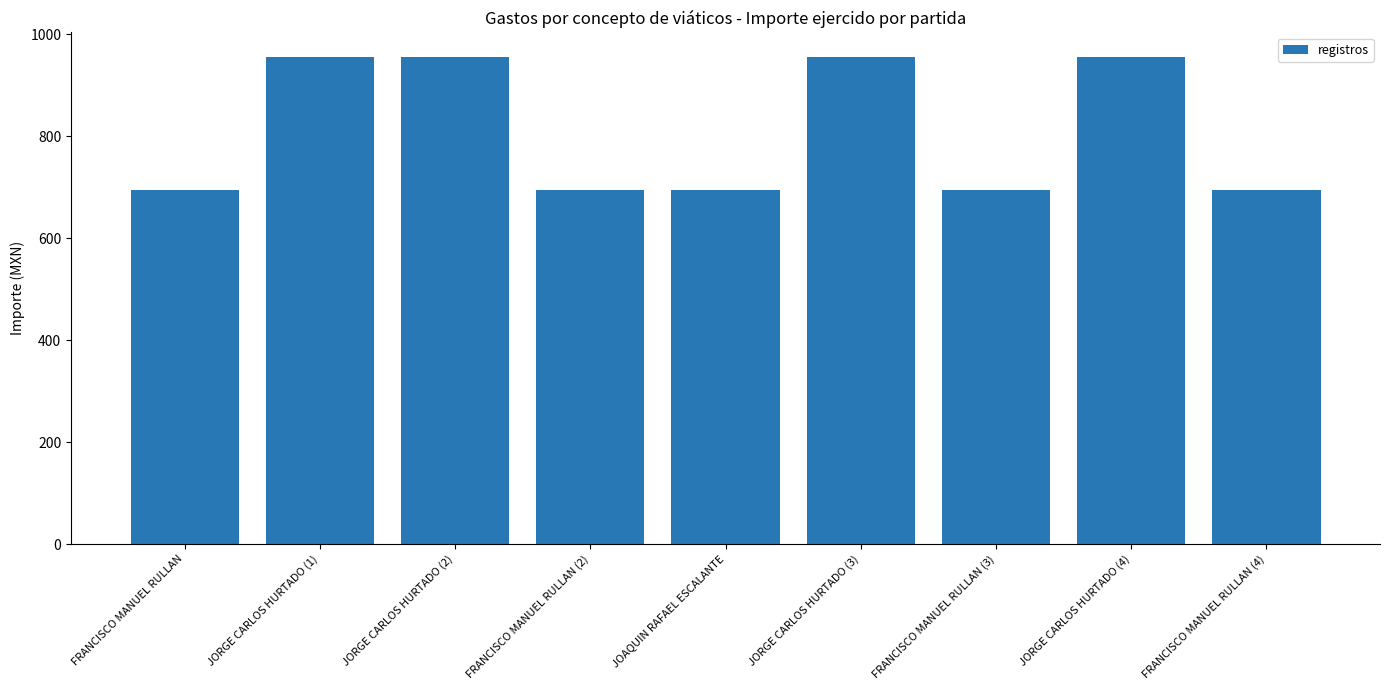

What is the difference between the maximum and second lowest values?

261